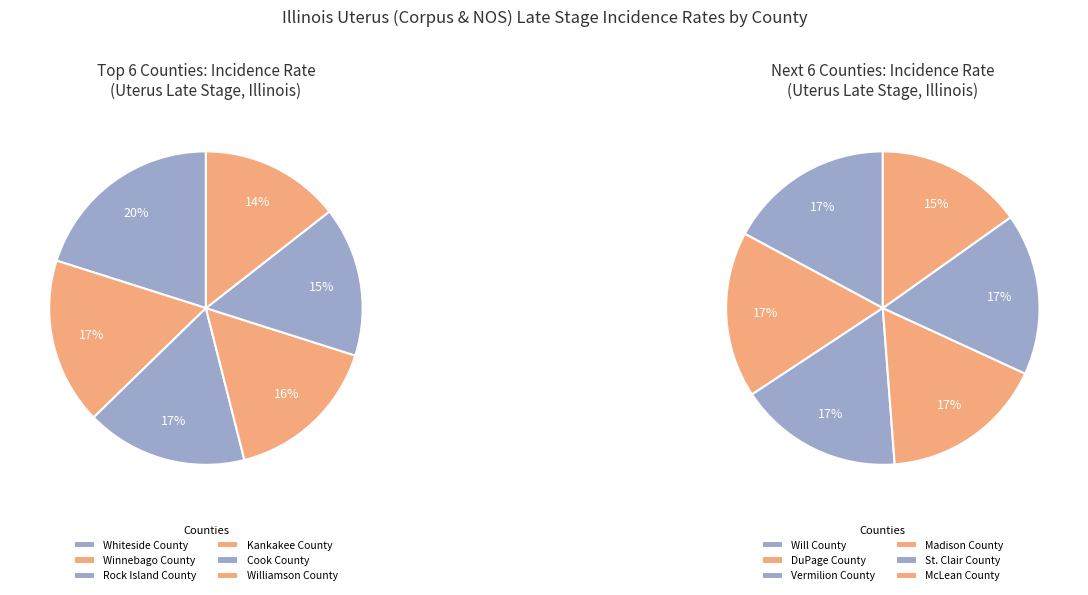

Is there any slice that represents more than half of the pie?

No